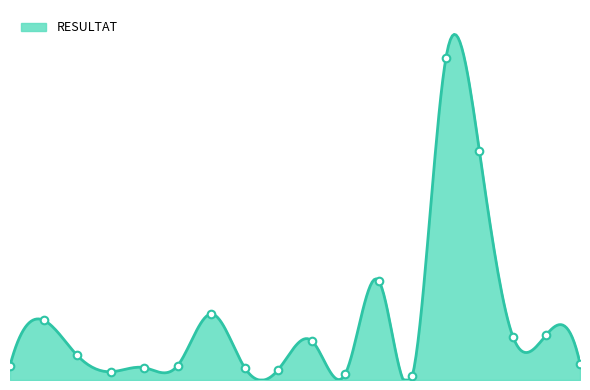

What is the change in value from 364 to 390?

-16